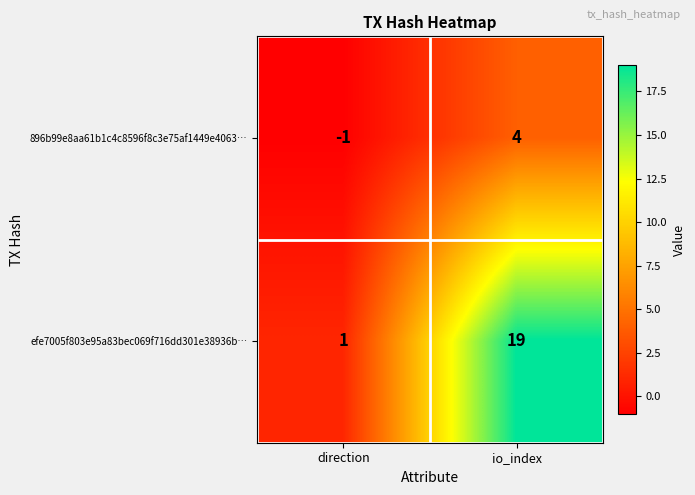

At which label does 896b99e8aa61b1c4c8596f8c3e75af1449e4063… reach its minimum?

direction